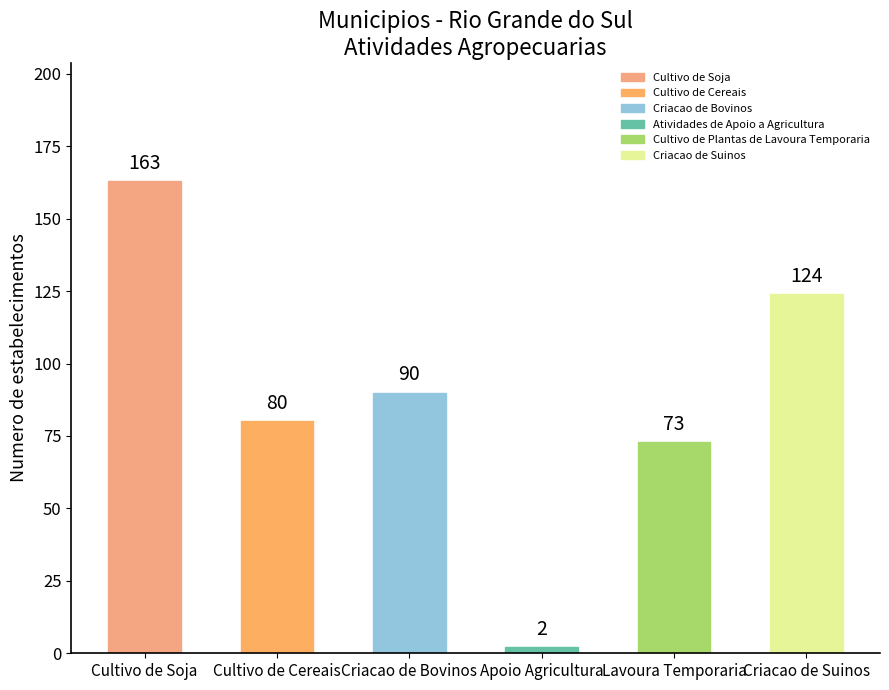

Reading right to left, what are all the values shown in this chart?

Criacao de Suinos=124	Lavoura Temporaria=73	Apoio Agricultura=2	Criacao de Bovinos=90	Cultivo de Cereais=80	Cultivo de Soja=163